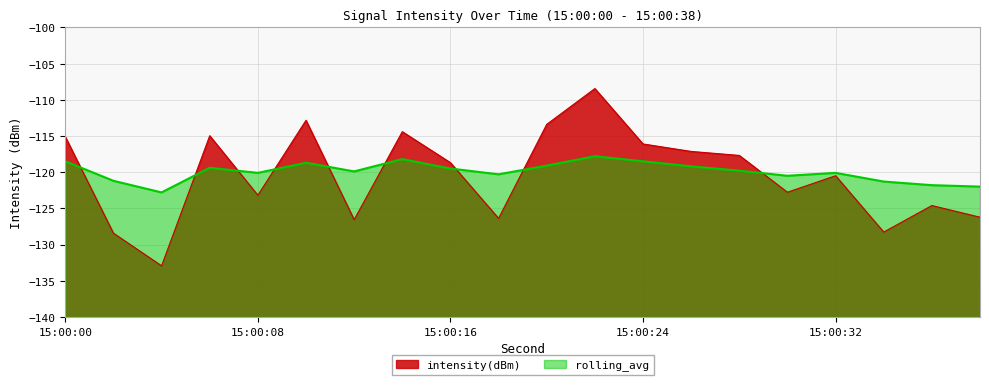

What value does the rolling_avg series have at 10?

-118.7